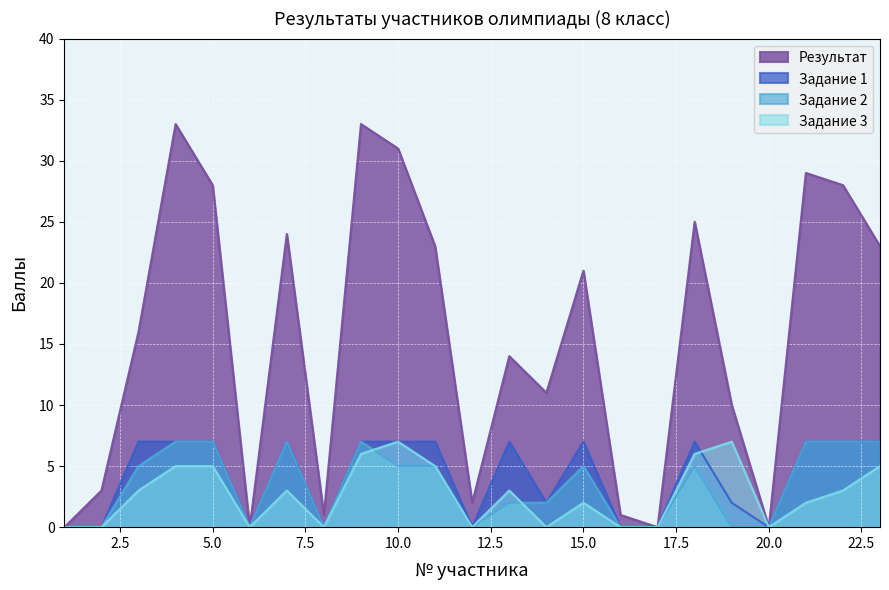

True or false: Задание 1 and Результат cross at least once.

False